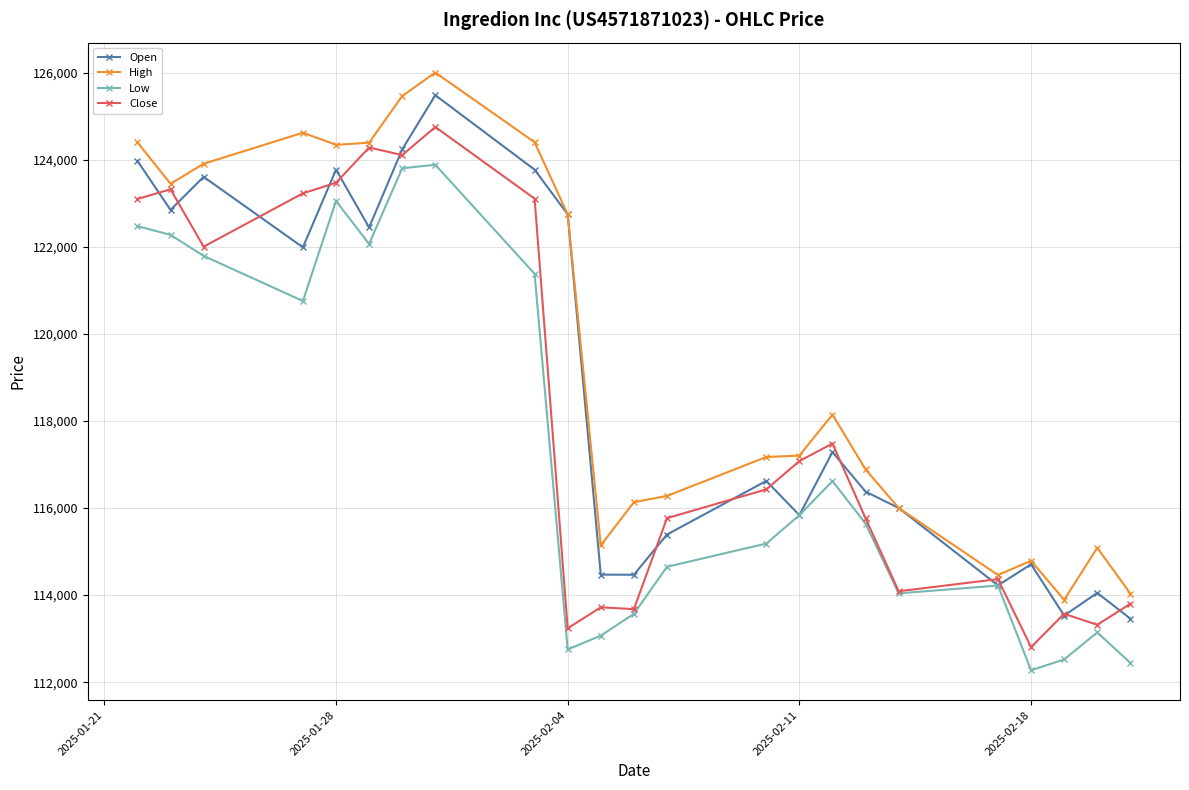

What are all the series names shown in the legend?

Open, High, Low, Close